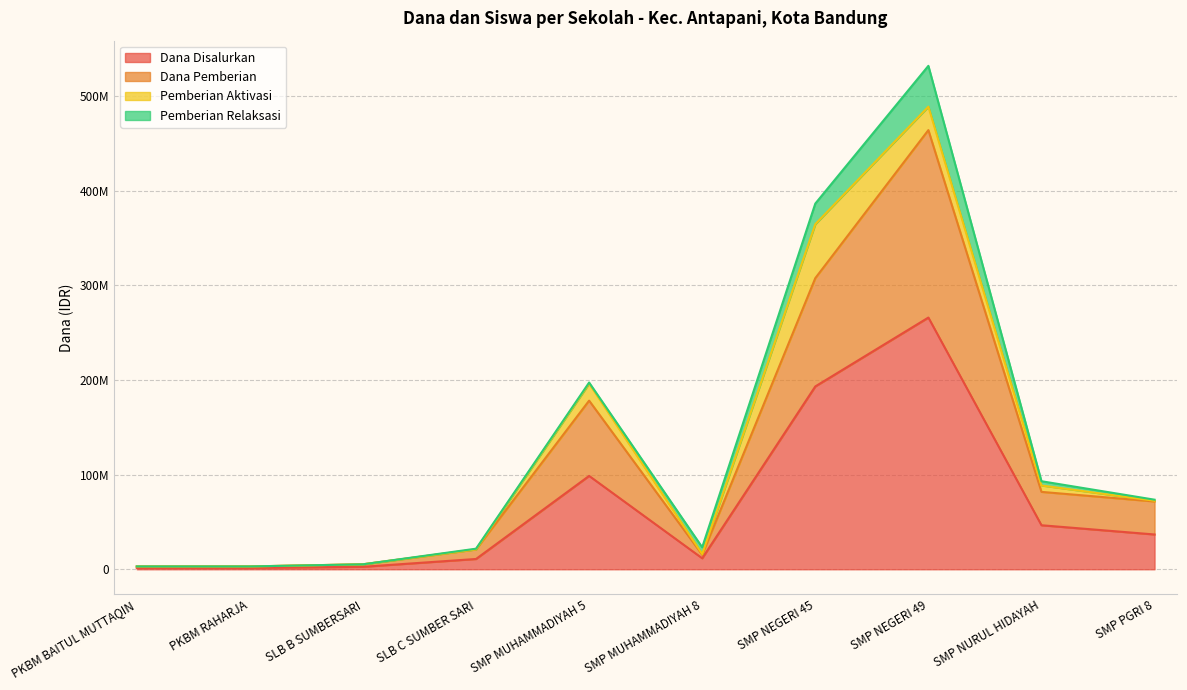

What is the label of the 10th point from the left?

SMP PGRI 8